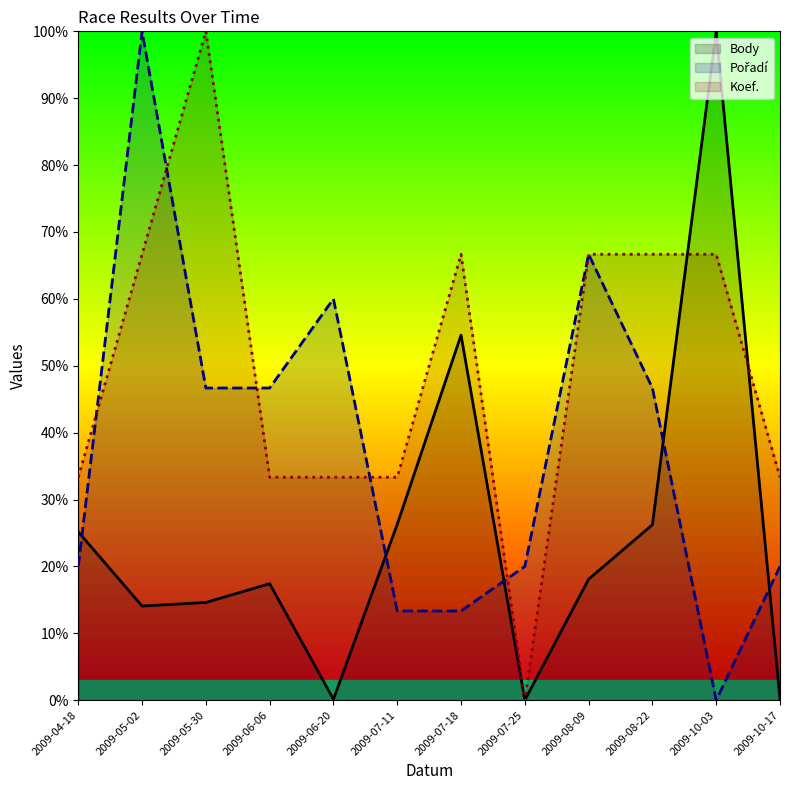

Rank the series at 2009-04-18 from lowest to highest value.

Pořadí, Body, Koef.